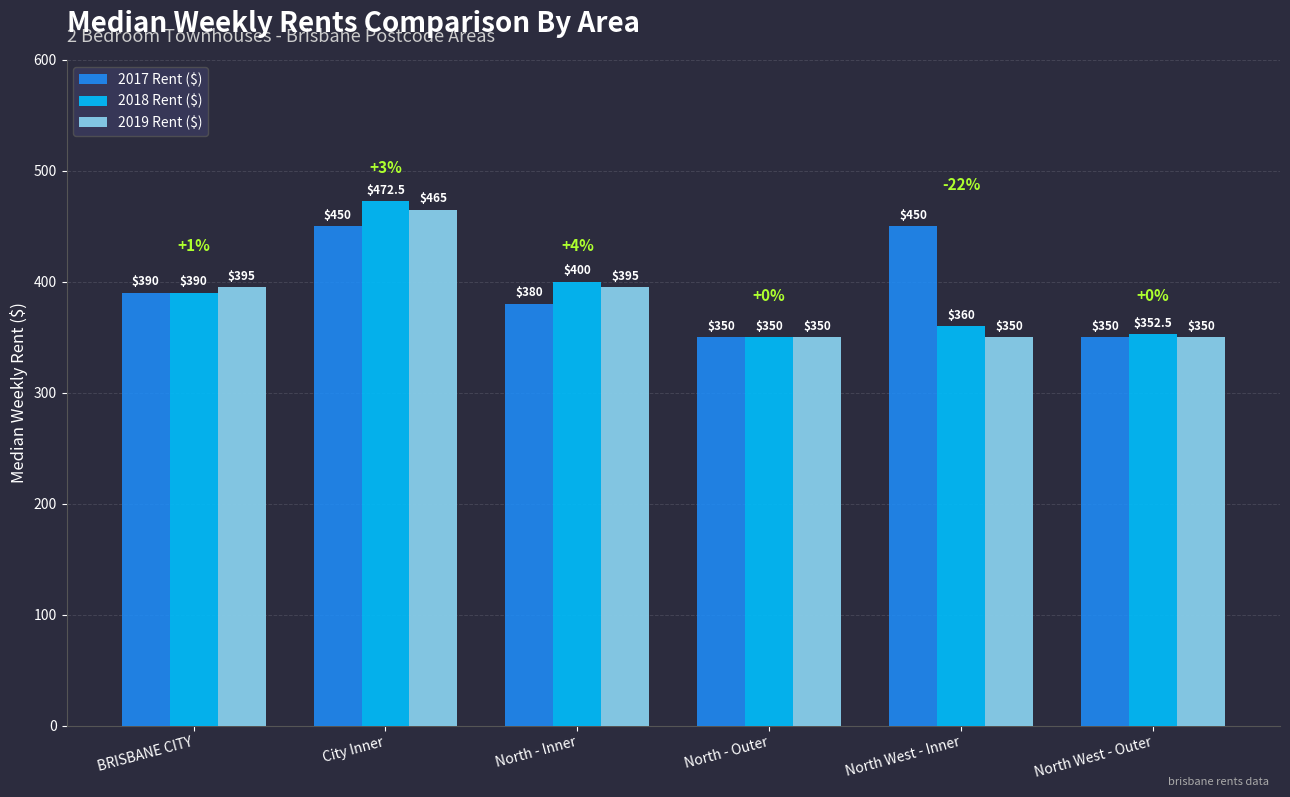

How many distinct data groups are displayed?

3